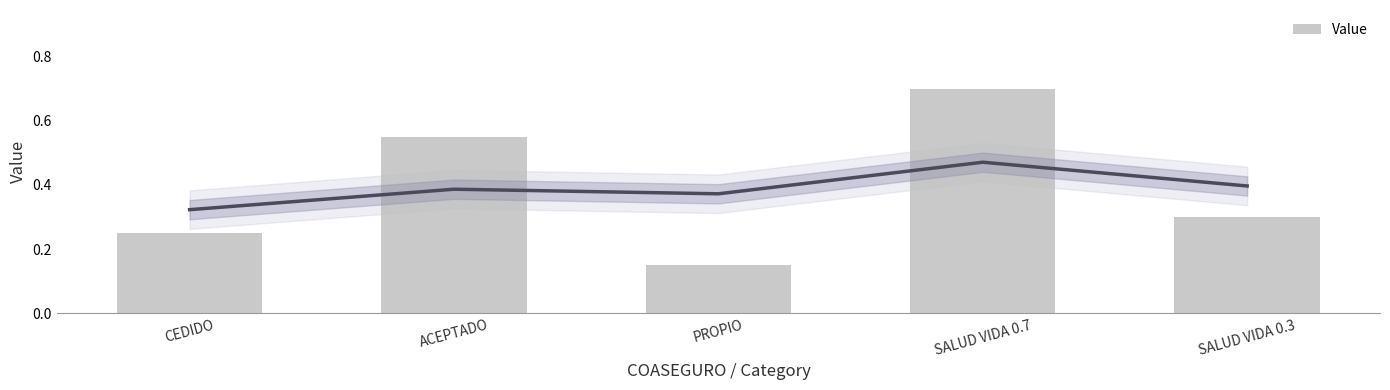

What is the label of the 3rd bar from the left?

PROPIO